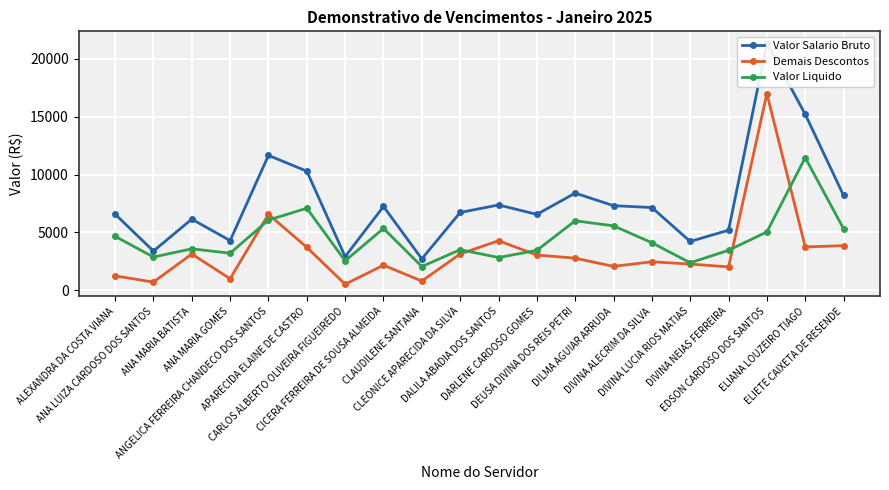

At which category is the sum across all series the highest?

EDSON CARDOSO DOS SANTOS